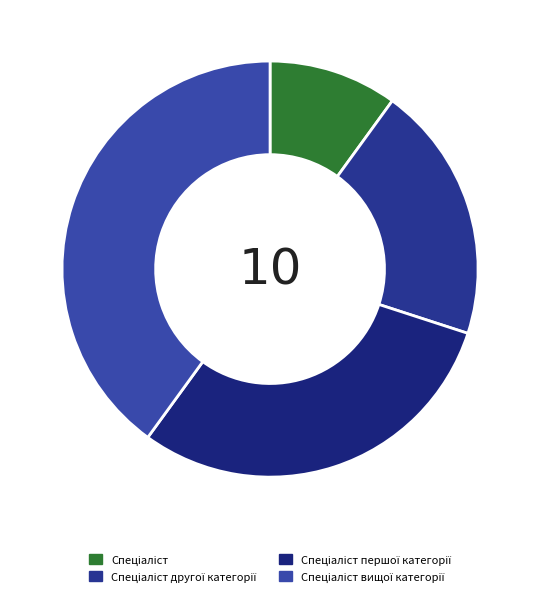

How many segments does this pie chart have?

4